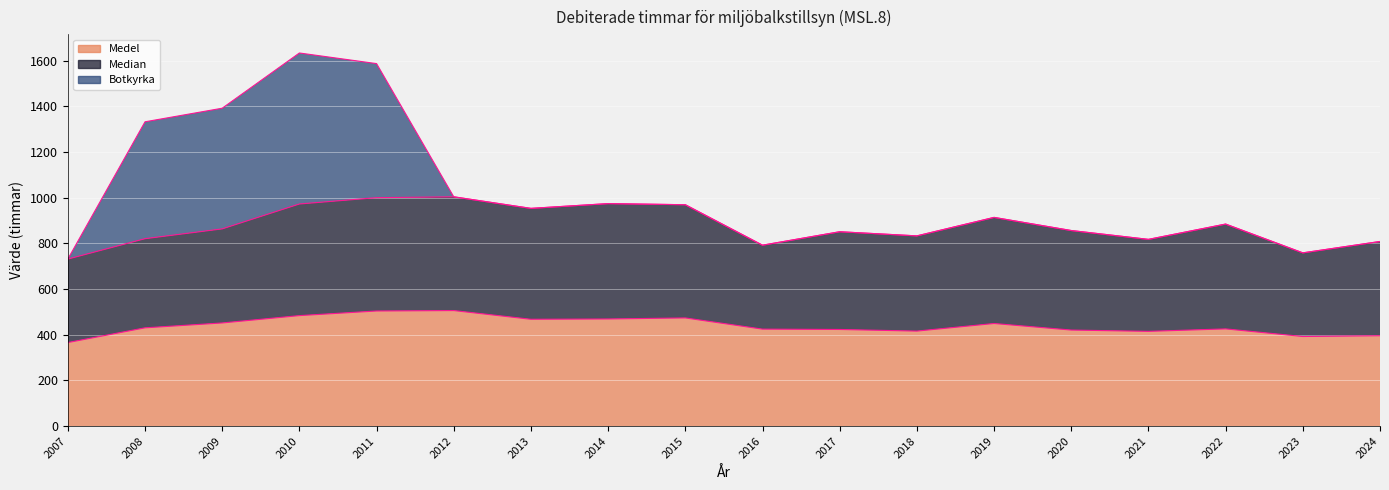

Is it true that Medel equals 424.5 at 2016?

True